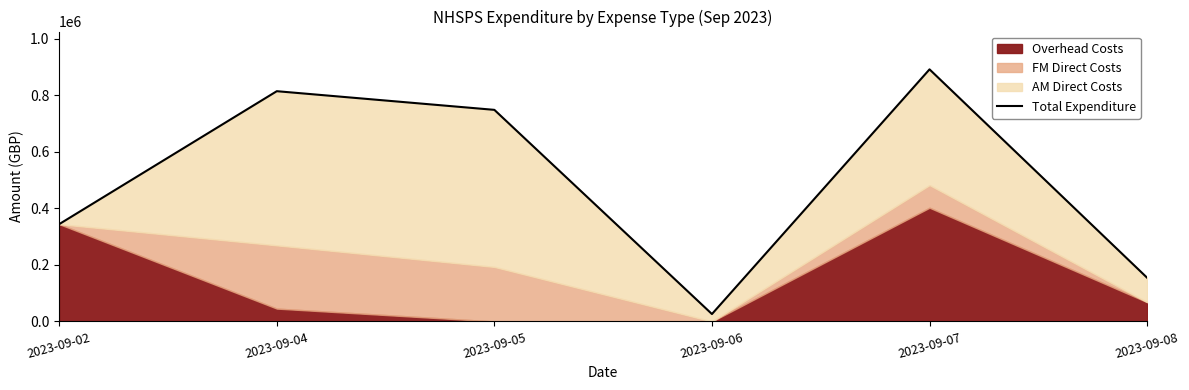

What is the approximate value at 2023-09-02?

344430.9